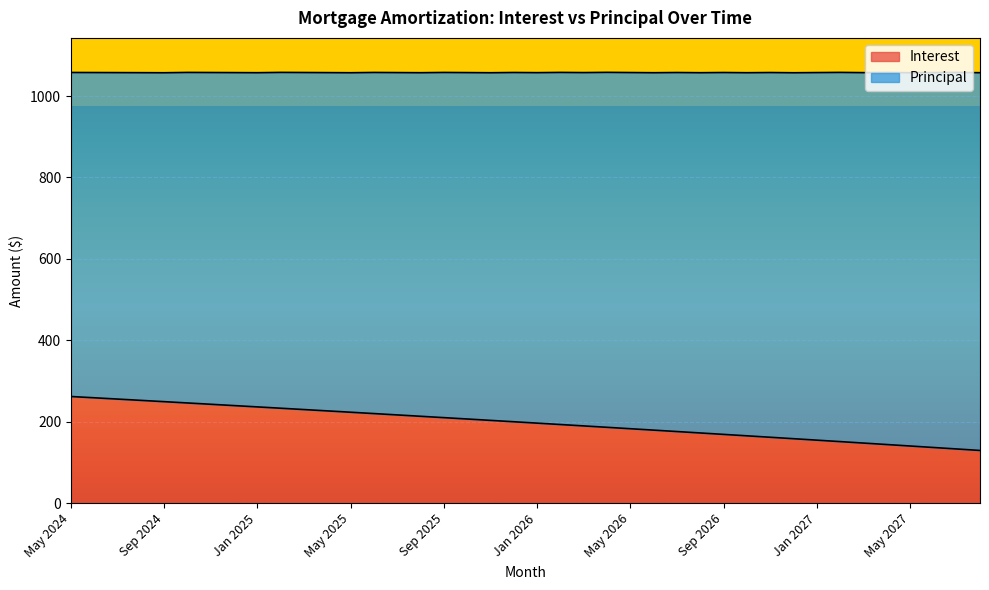

List the labels in order of value, largest first.

May 2024, Jun 2024, Jul 2024, Aug 2024, Sep 2024, Oct 2024, Nov 2024, Dec 2024, Jan 2025, Feb 2025, Mar 2025, Apr 2025, May 2025, Jun 2025, Jul 2025, Aug 2025, Sep 2025, Oct 2025, Nov 2025, Dec 2025, Jan 2026, Feb 2026, Mar 2026, Apr 2026, May 2026, Jun 2026, Jul 2026, Aug 2026, Sep 2026, Oct 2026, Nov 2026, Dec 2026, Jan 2027, Feb 2027, Mar 2027, Apr 2027, May 2027, Jun 2027, Jul 2027, Aug 2027